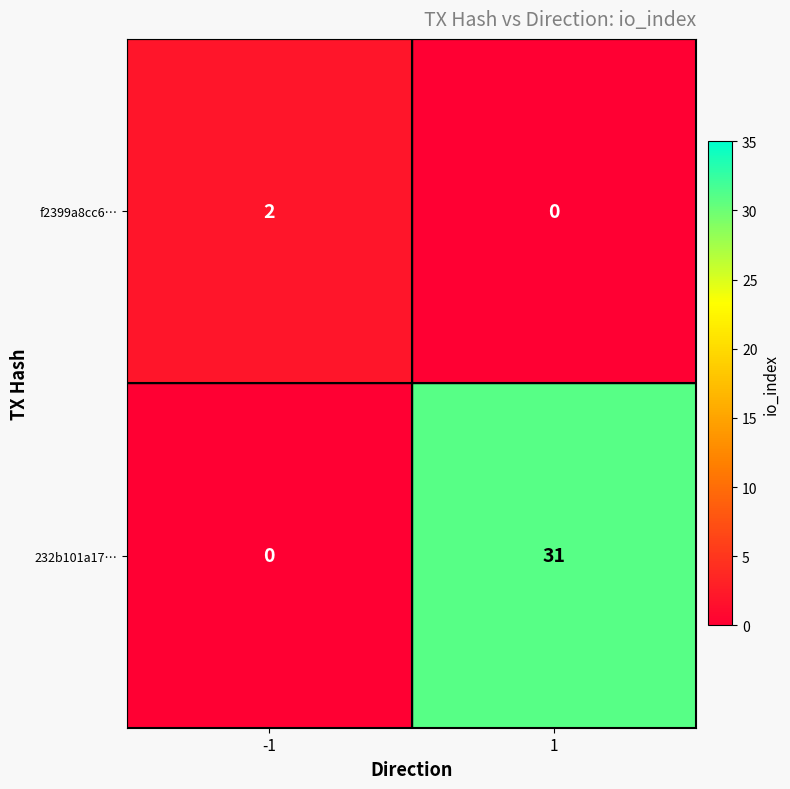

The 232b101a17… series shows 31 at 1. True or false?

True